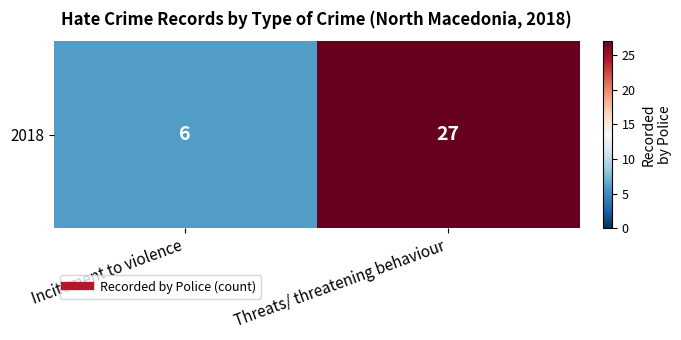

What is the difference between the values at Threats/ threatening behaviour and Incitement to violence?

21